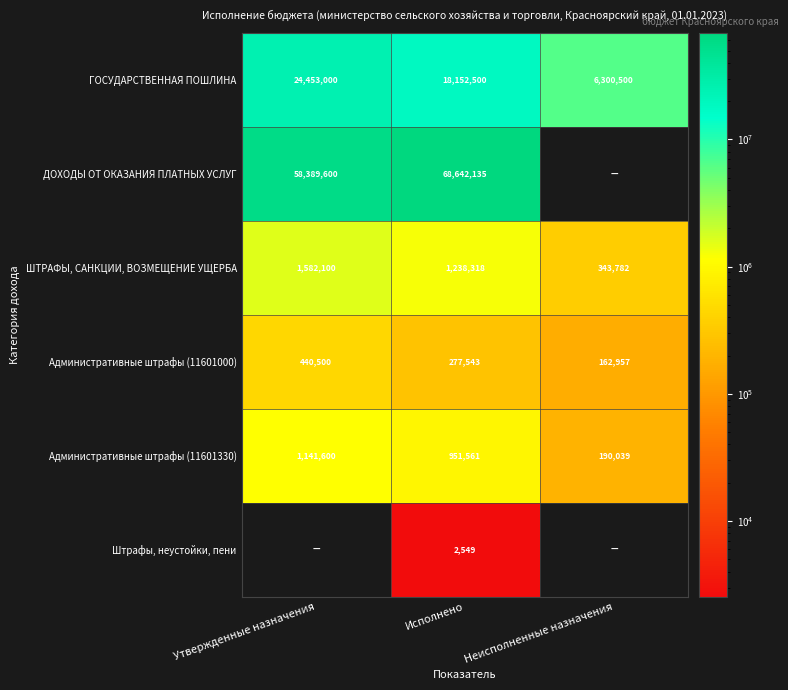

What is the difference between the highest and lowest values at Исполнено?

68639586